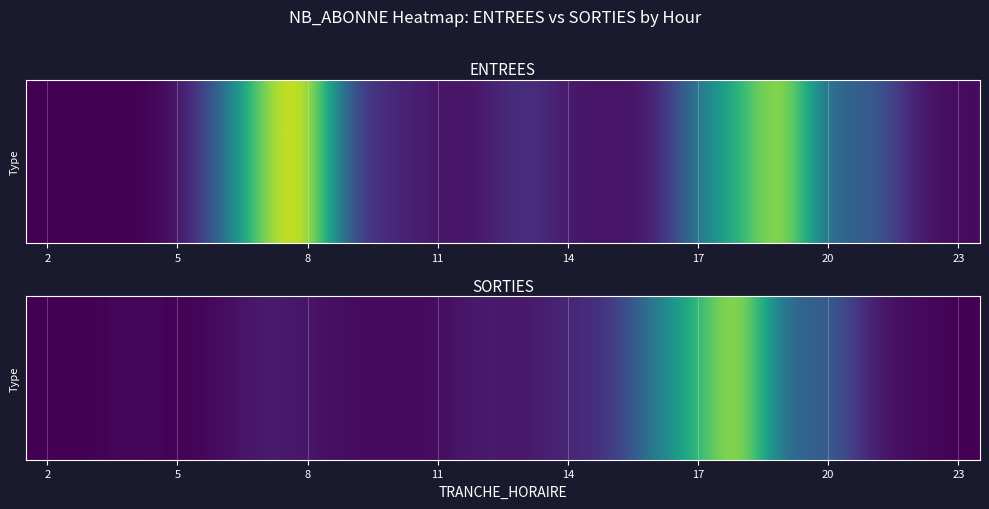

Which label corresponds to the smallest value in the chart?

2